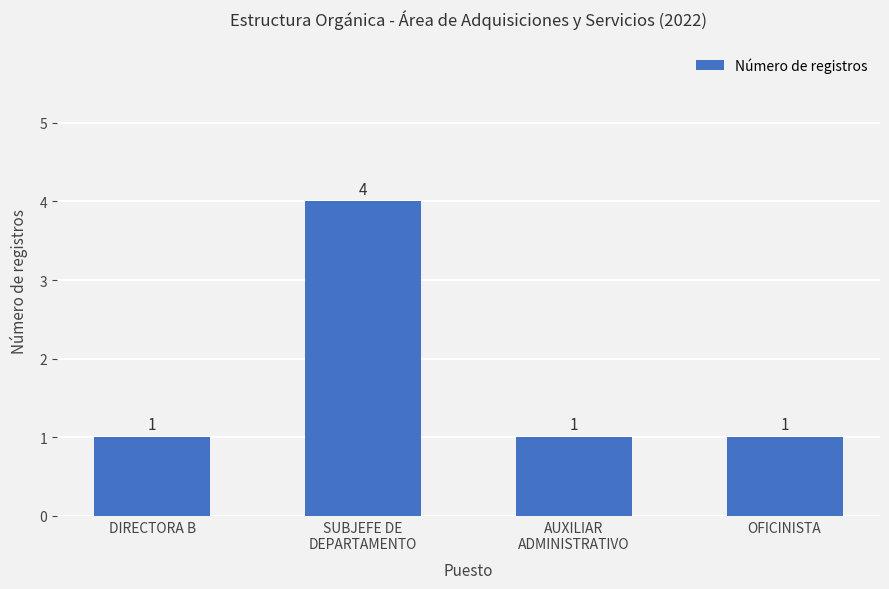

What is the greatest value displayed?

4